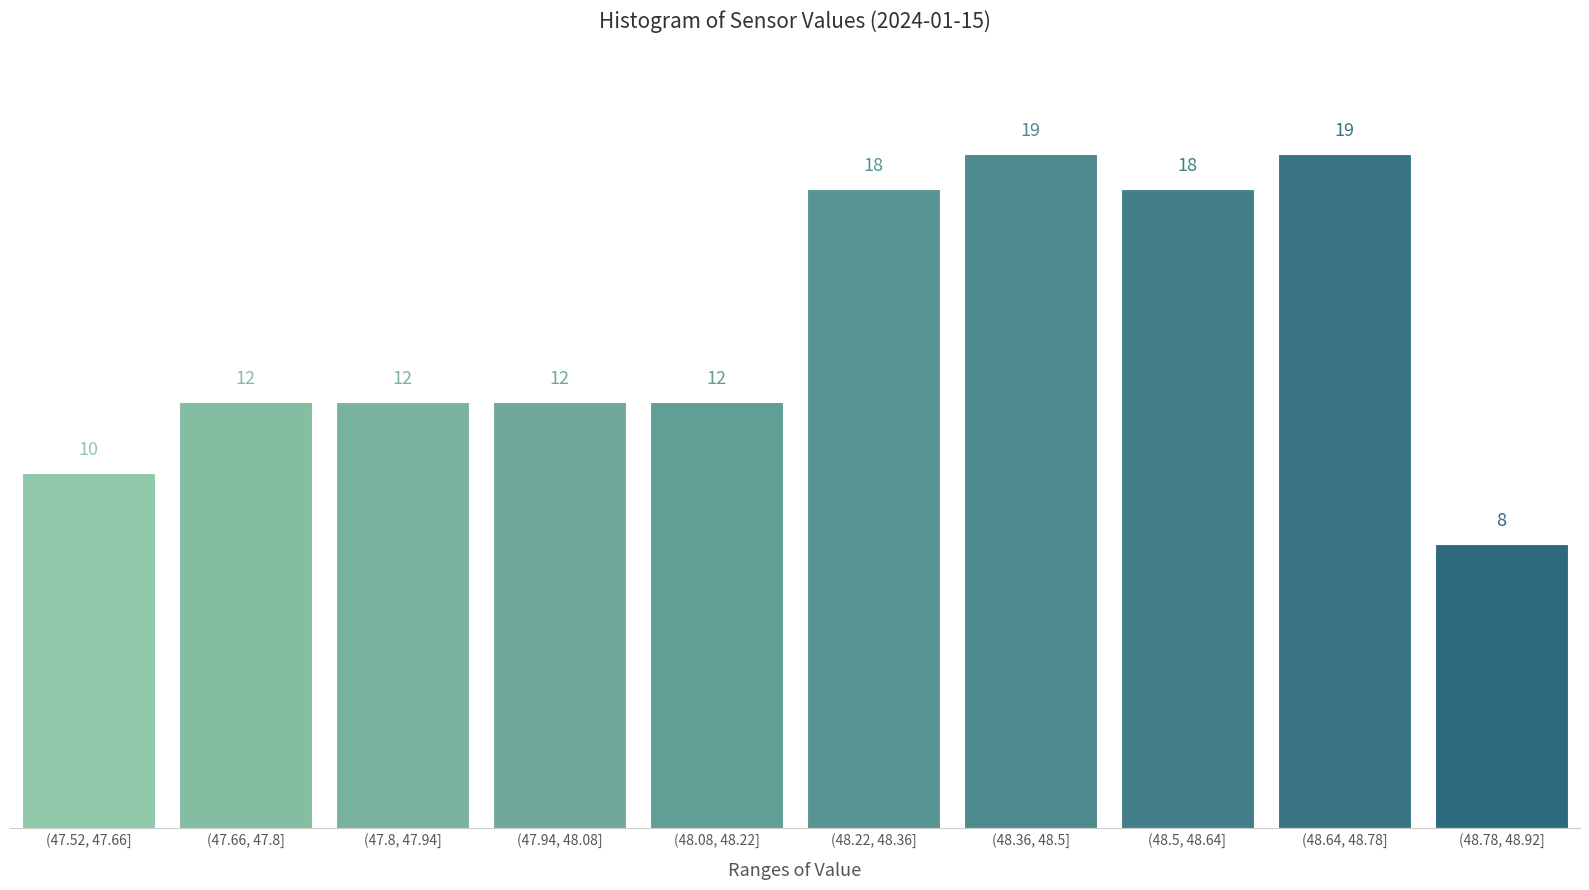

Reading right to left, list all the values displayed in this chart.

8	19	18	19	18	12	12	12	12	10